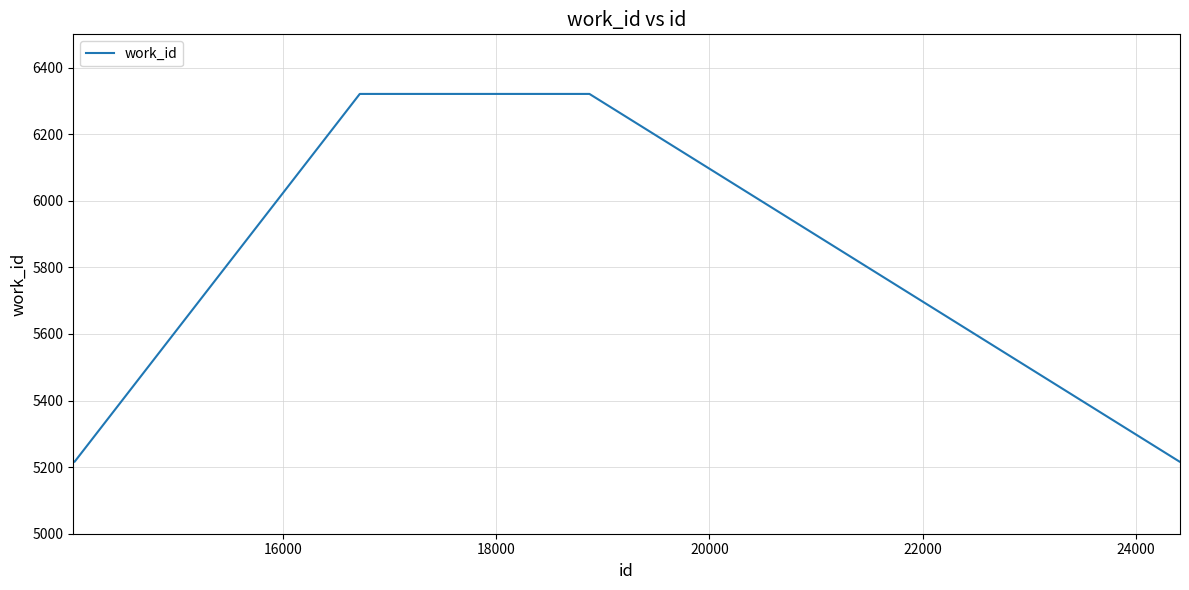

What is the maximum value shown in the chart?

6321